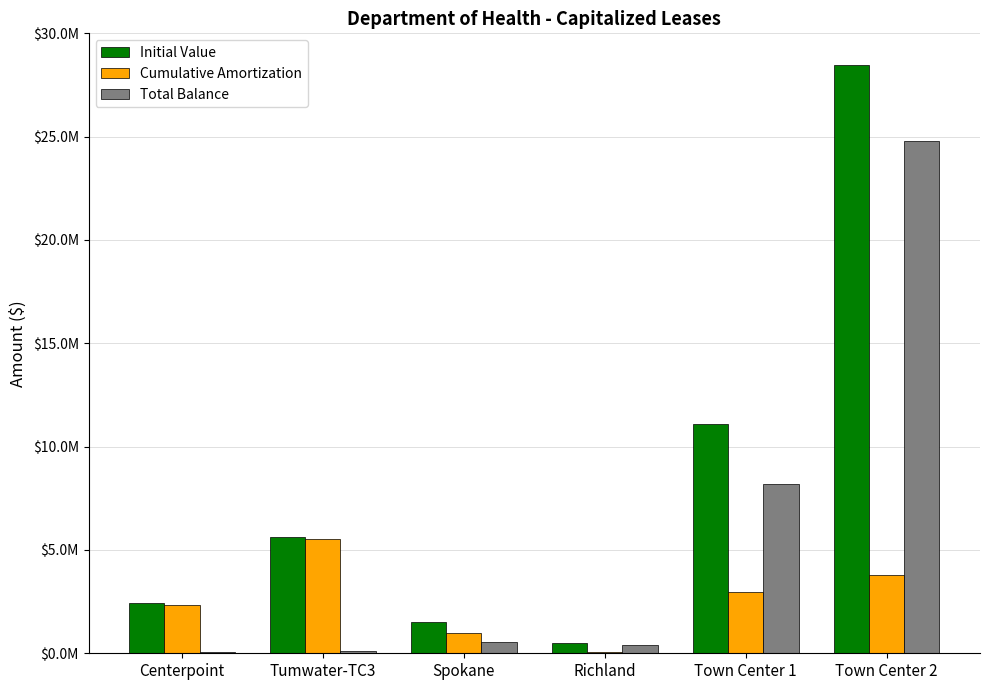

What are all the series names shown in the legend?

Initial Value, Cumulative Amortization, Total Balance